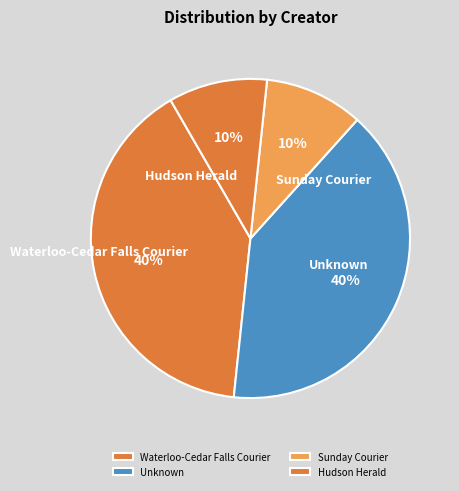

What percentage is the Waterloo-Cedar Falls Courier slice, to the nearest percent?

40%